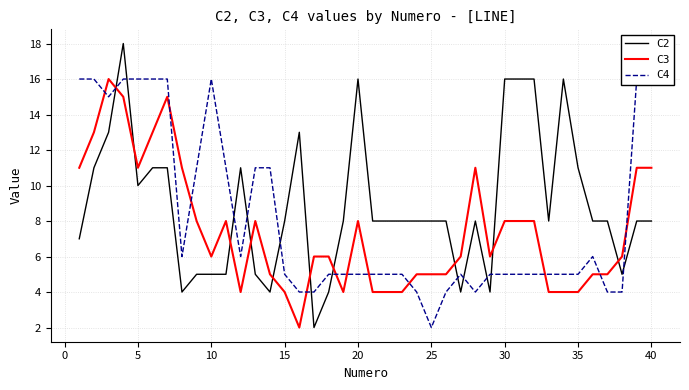

True or false: C2 has a value of 5 at 10.

True